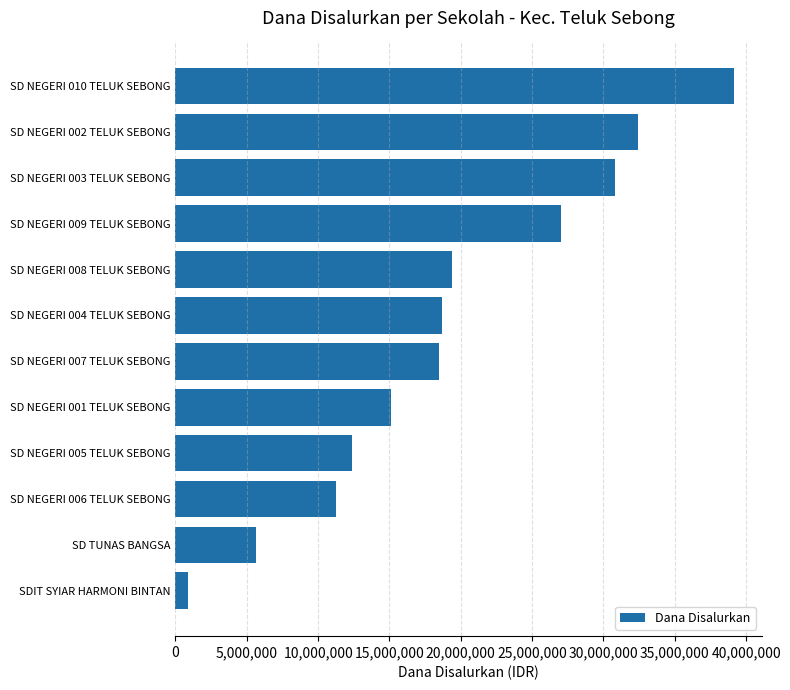

What is the difference between the maximum and minimum values?

38250000